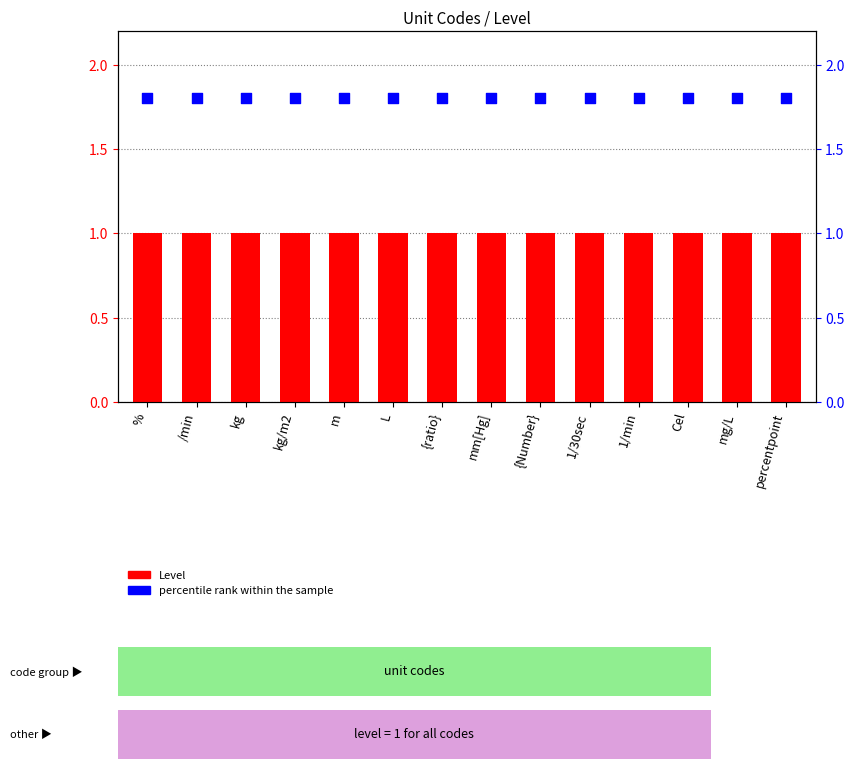

What is the total value across all series at {ratio}?

2.8